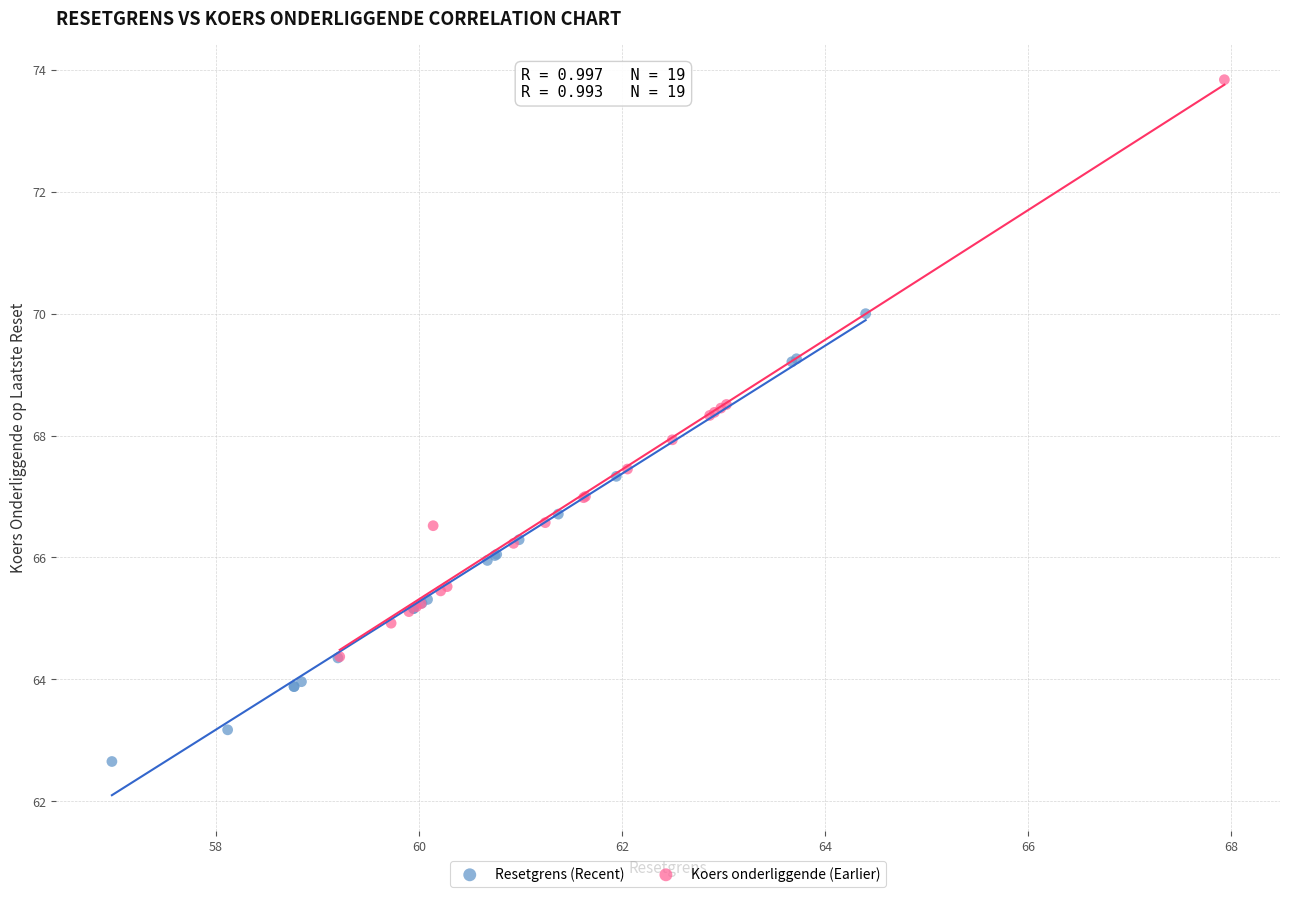

Which series reaches the maximum Y coordinate?

Koers onderliggende (Earlier)